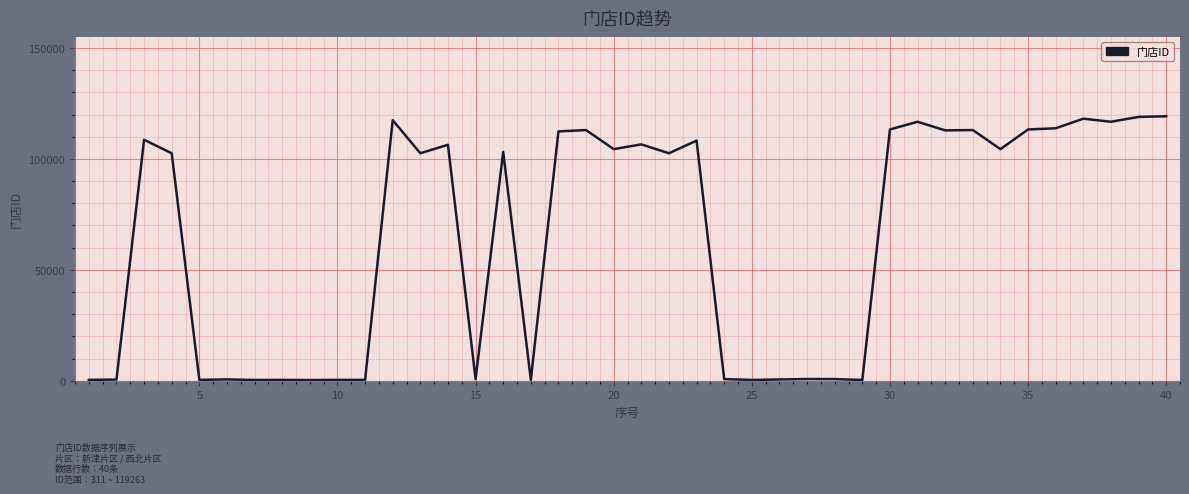

What is the difference between the maximum and minimum values?

118952